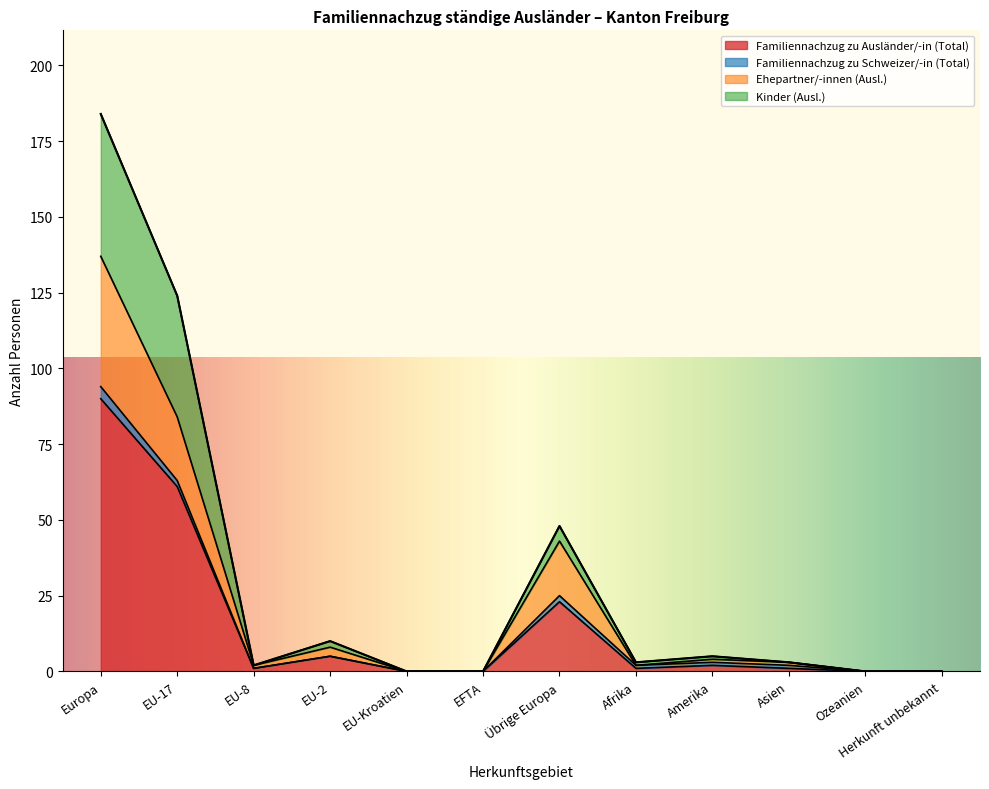

At which label does Familiennachzug zu Ausländer/-in (Total) reach its peak?

Europa